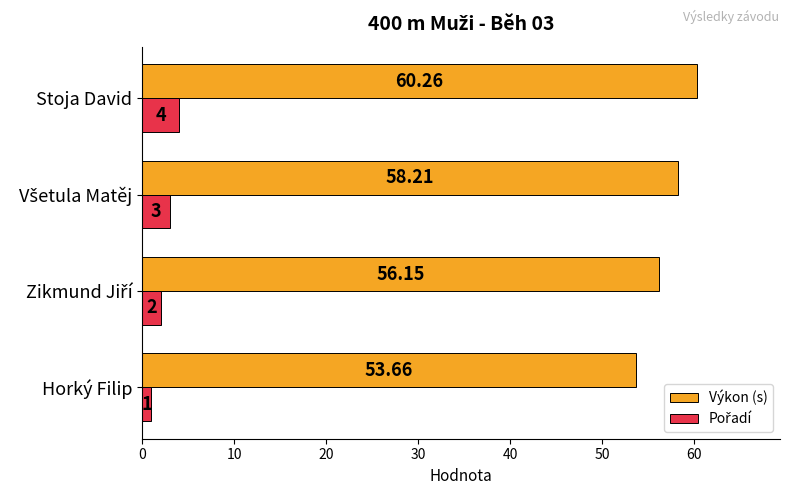

At which label does Výkon (s) reach its peak?

Stoja David